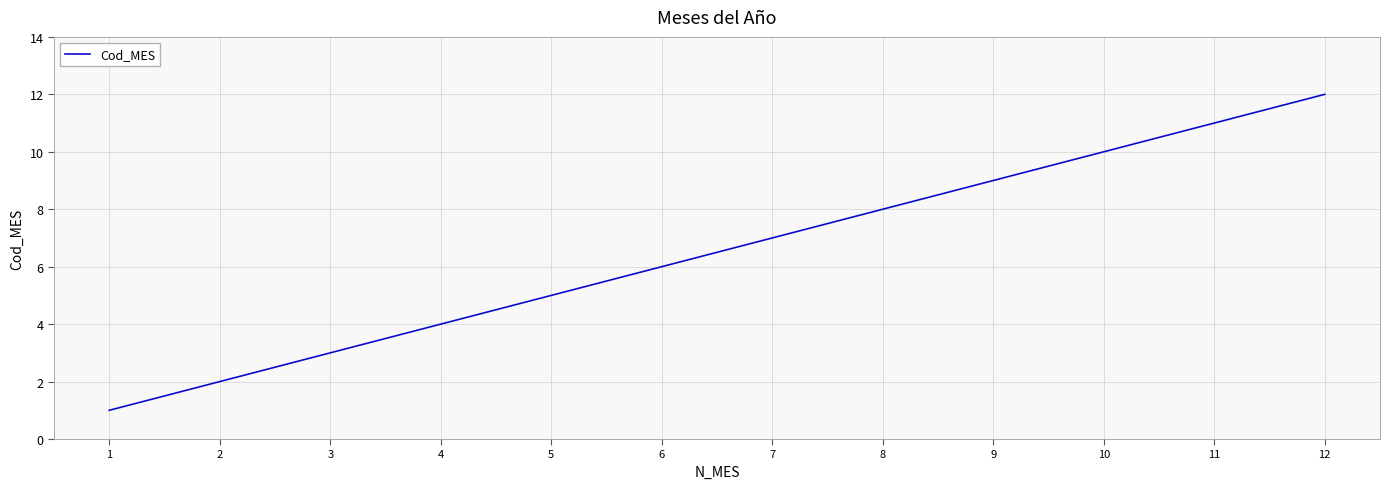

True or false: there are more than 2 points higher than both neighbors.

False